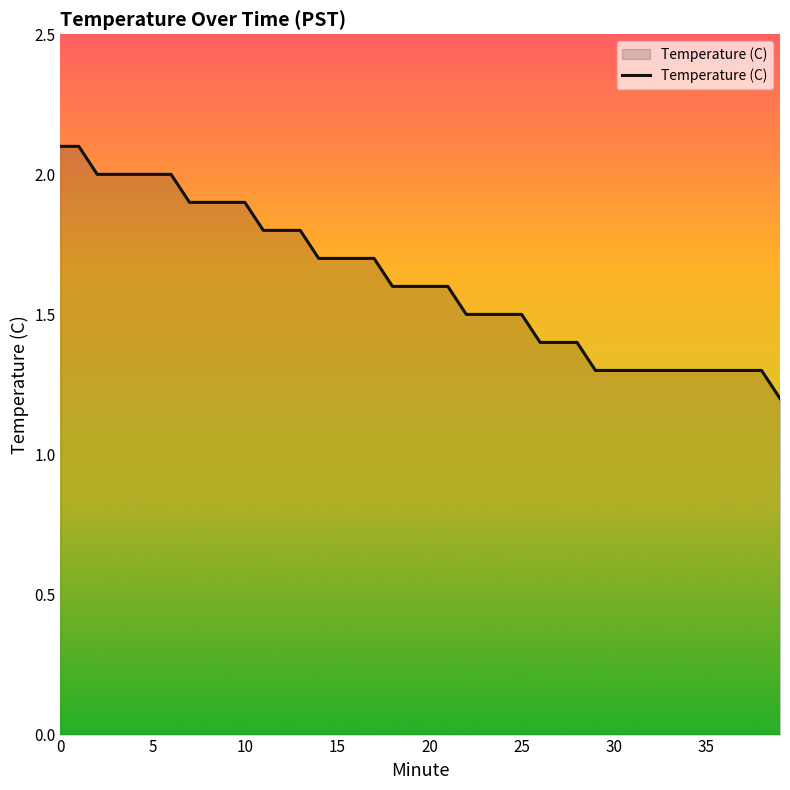

How many lines are shown in the chart?

1